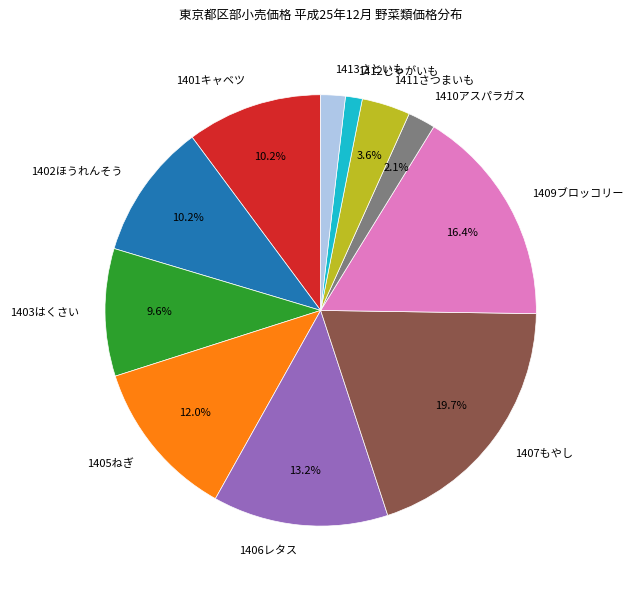

Is there any slice that represents more than half of the pie?

No